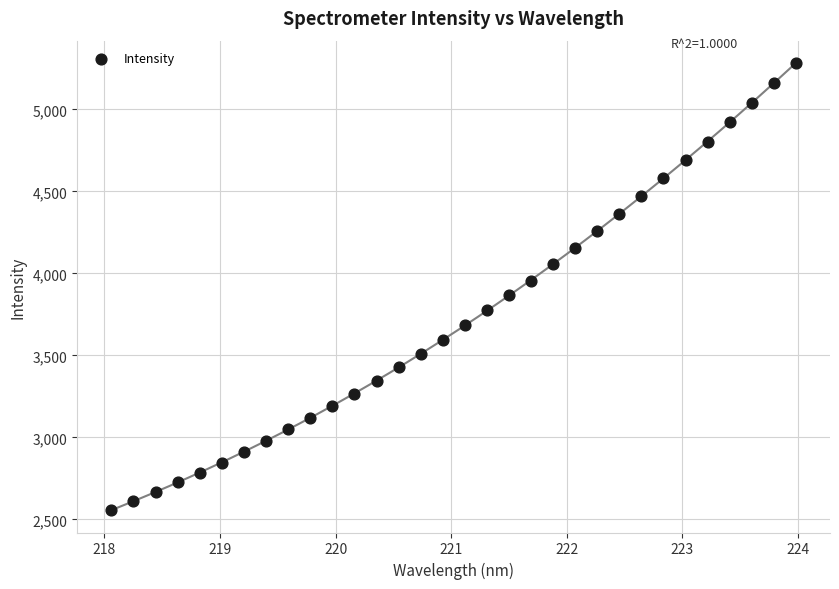

What is the range of Y values (max minus min)?

2726.9